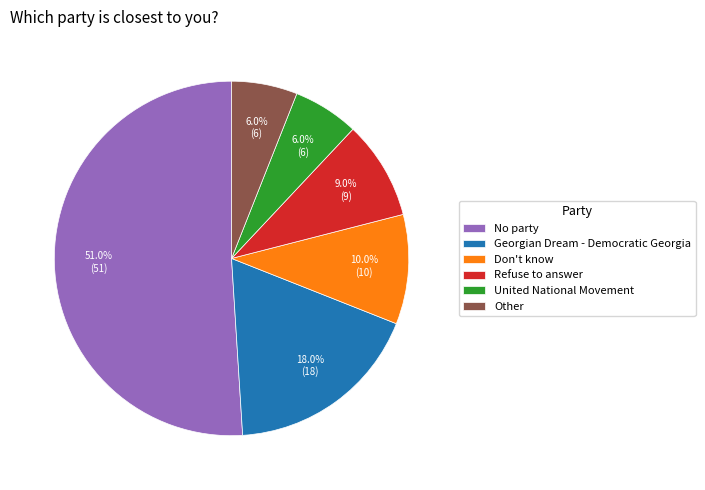

Which has a higher value, No party or Don't know?

No party